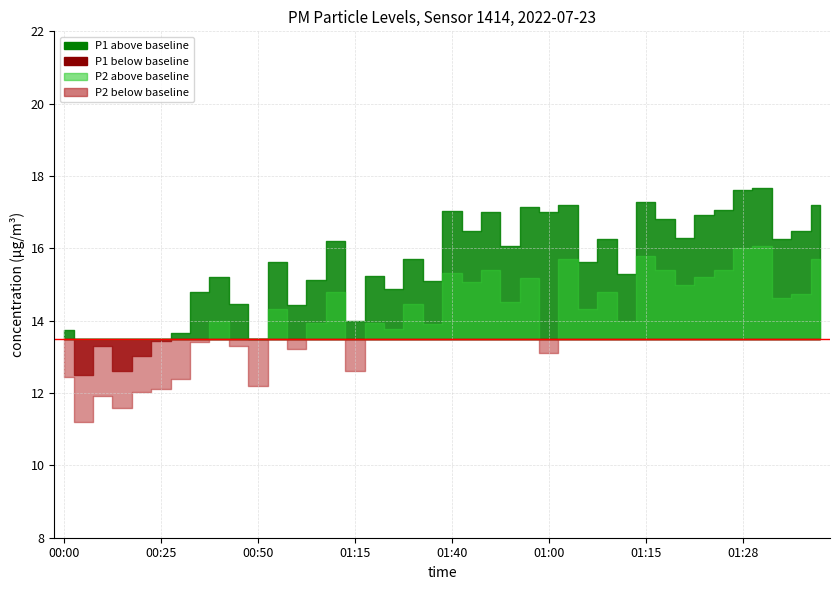

True or false: P2 has more than 1 interior local peaks.

True